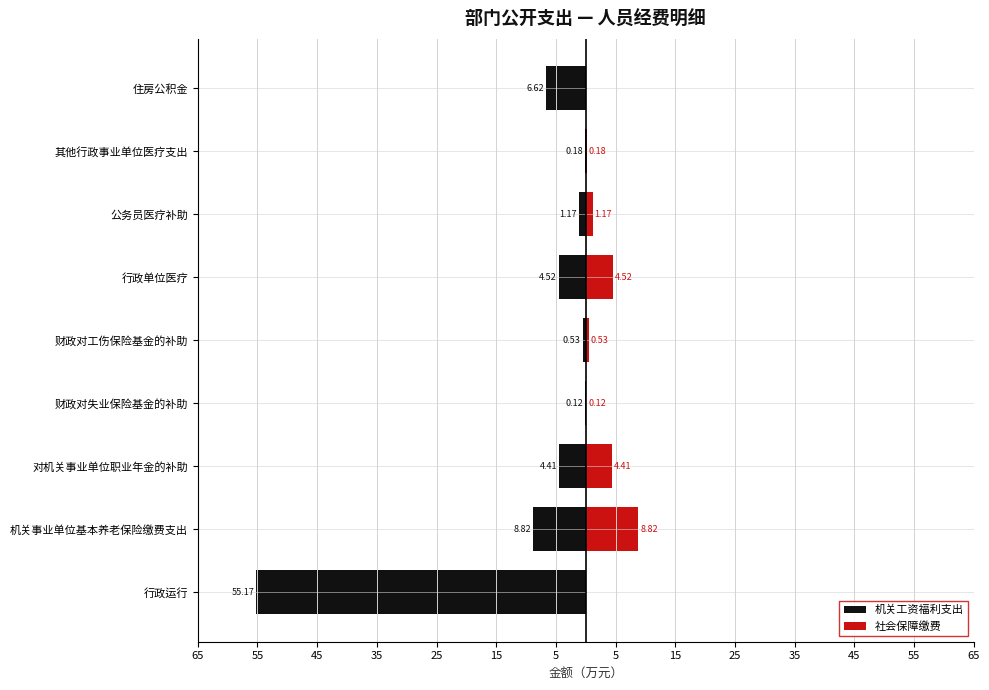

What is the difference between the second highest and second lowest values in the 社会保障缴费 series?

4.5